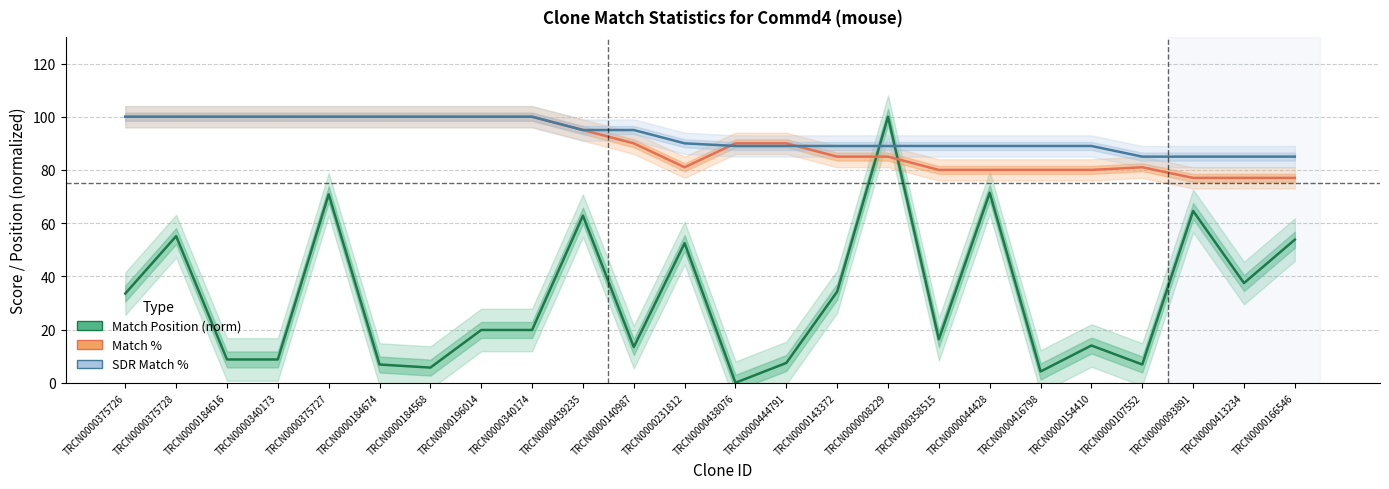

What is the label of the 22nd point from the left?

TRCN0000093891